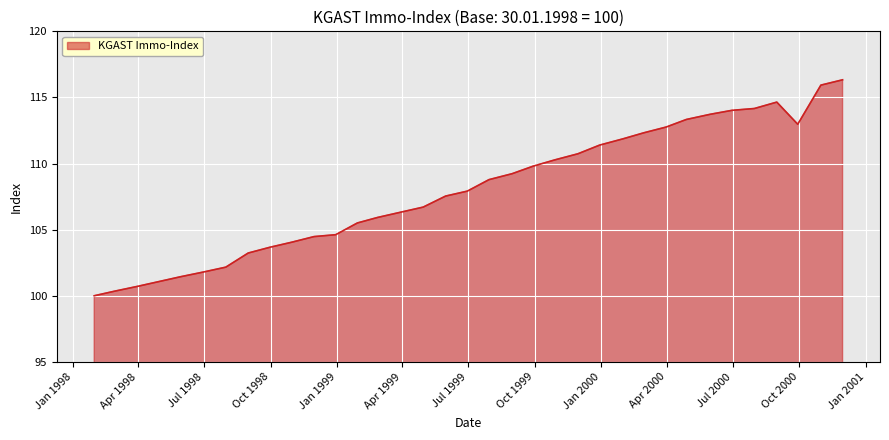

What is the difference between the maximum and minimum values?

16.3